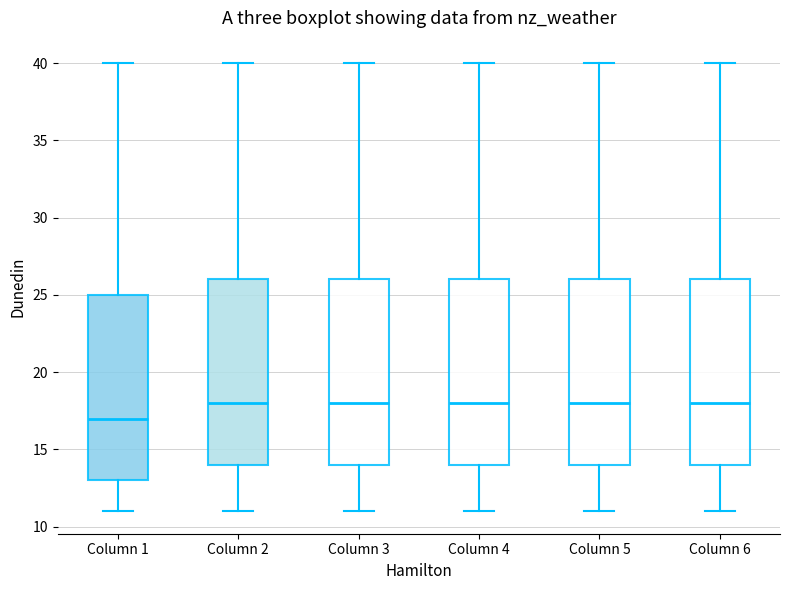

Reading left to right, read every box against the y-axis: the position of its median line, the range the box covers, and the ends of its whiskers. The values are not printed on the chart, so give them approximately, as read against the axis.

Column 1: median 17, box 13 to 25, whiskers 11 to 40
Column 2: median 18, box 14 to 26, whiskers 11 to 40
Column 3: median 18, box 14 to 26, whiskers 11 to 40
Column 4: median 18, box 14 to 26, whiskers 11 to 40
Column 5: median 18, box 14 to 26, whiskers 11 to 40
Column 6: median 18, box 14 to 26, whiskers 11 to 40